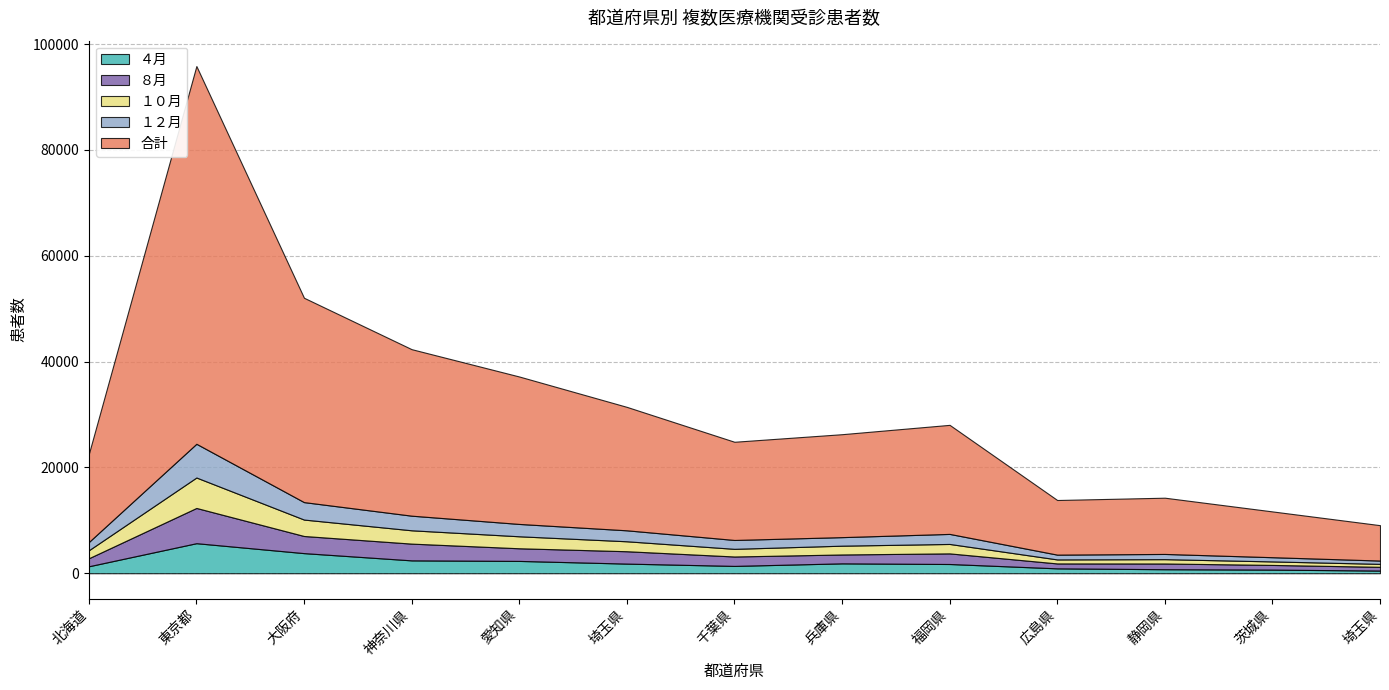

What are all the series names shown in the legend?

４月, ８月, １０月, １２月, 合計